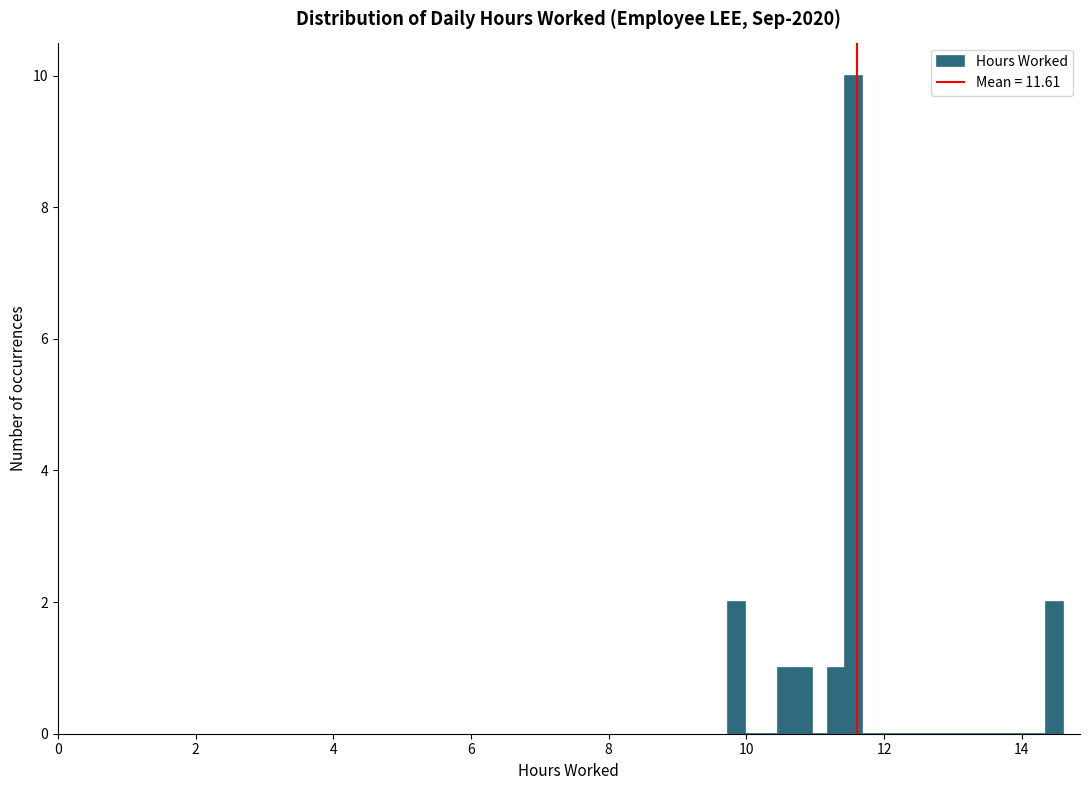

Around what value on the x-axis is the tallest bar? Give the approximate position of its centre, as read against the axis.

11.6